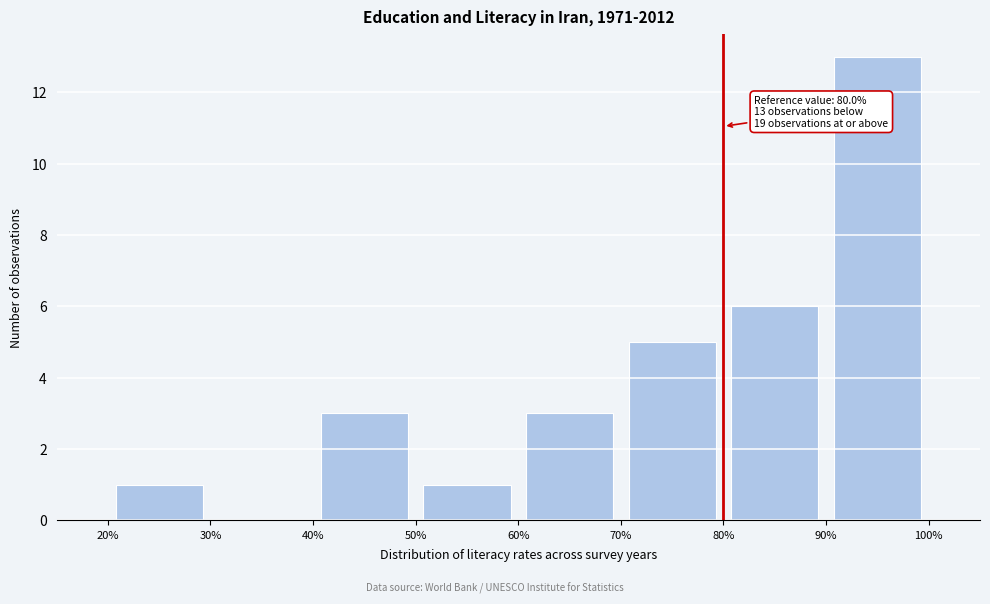

Over which range of the x-axis is the bar tallest?

90% to 100%